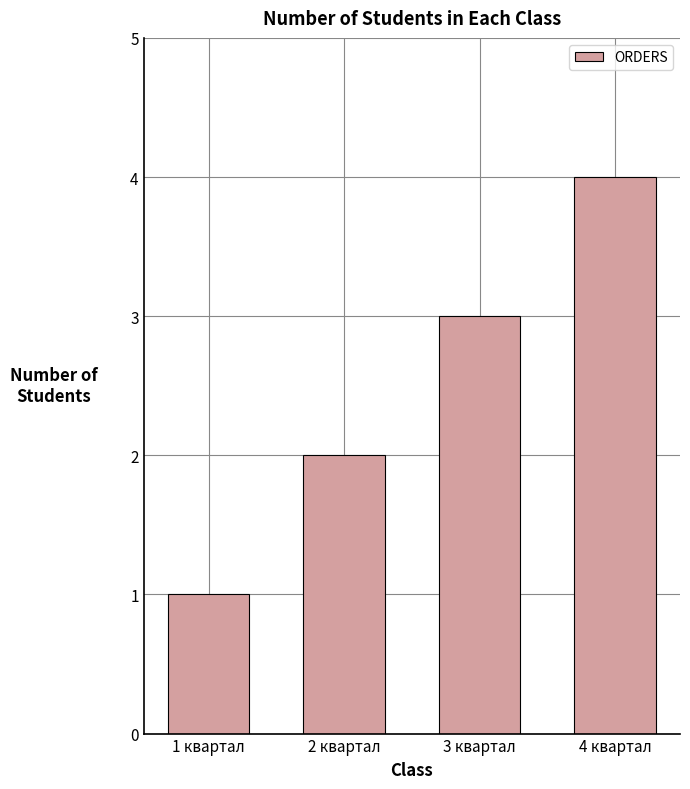

Which category has the highest value across all series?

4 квартал